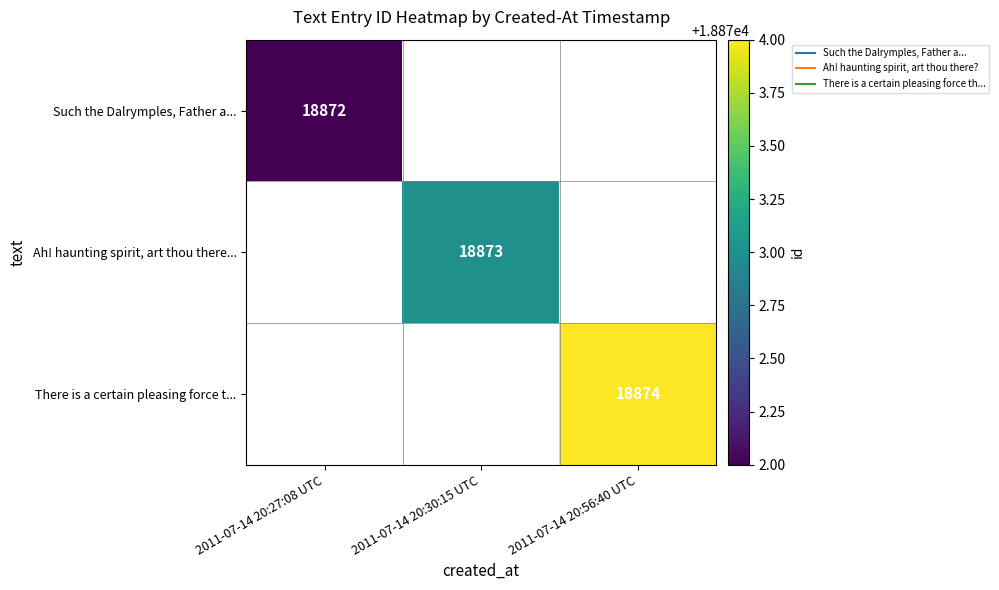

List the series in order of their peak value, lowest first.

Such the Dalrymples, Father a..., Ah! haunting spirit, art thou there..., There is a certain pleasing force t...